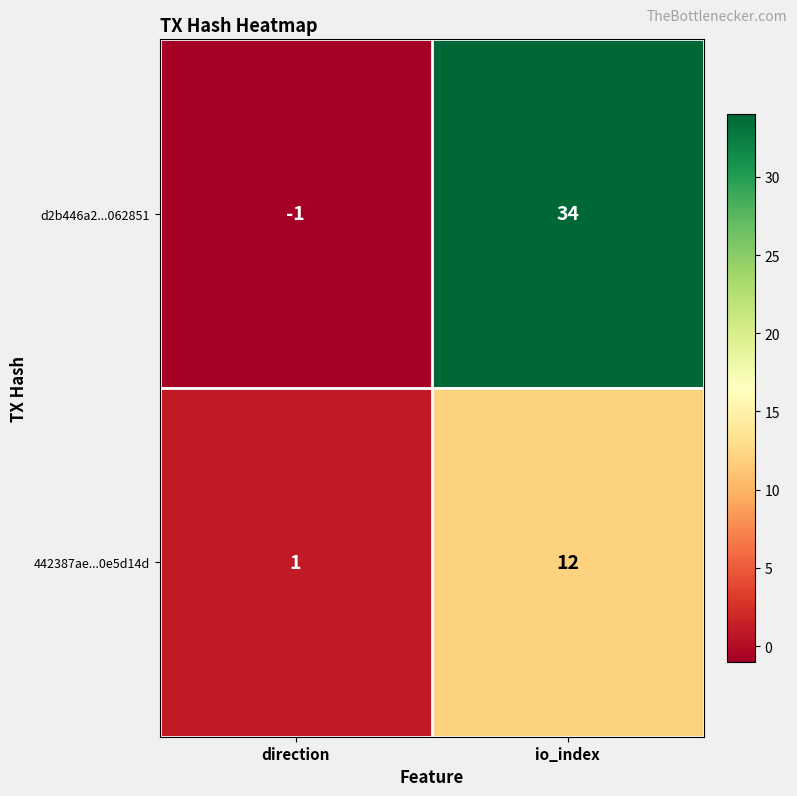

Which series has the widest spread of values?

d2b446a2...062851